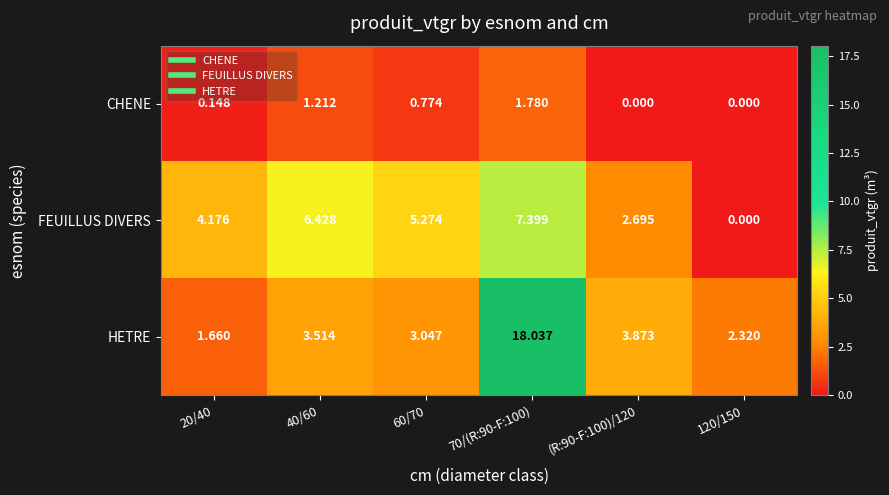

Is the value of FEUILLUS DIVERS at (R:90-F:100)/120 greater than the value of HETRE at 40/60?

No